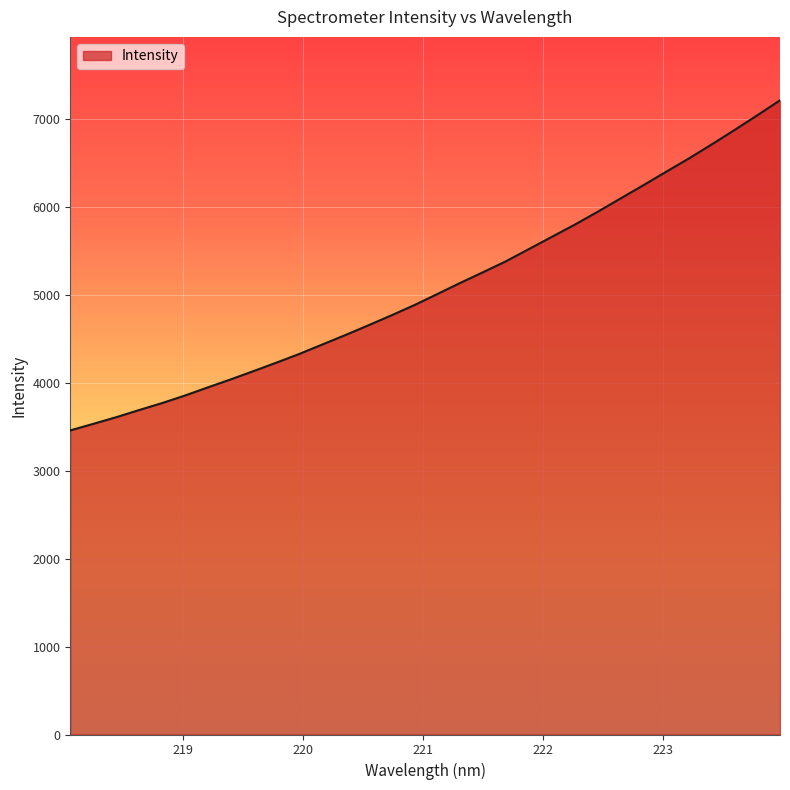

What is the minimum value shown in the chart?

3458.8